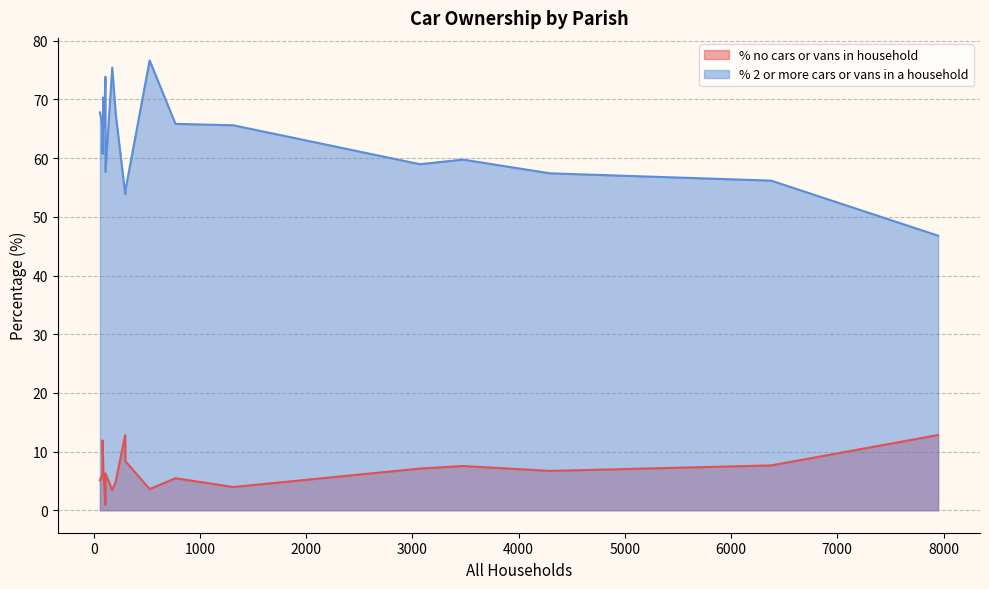

What is the smallest value displayed?

0.9